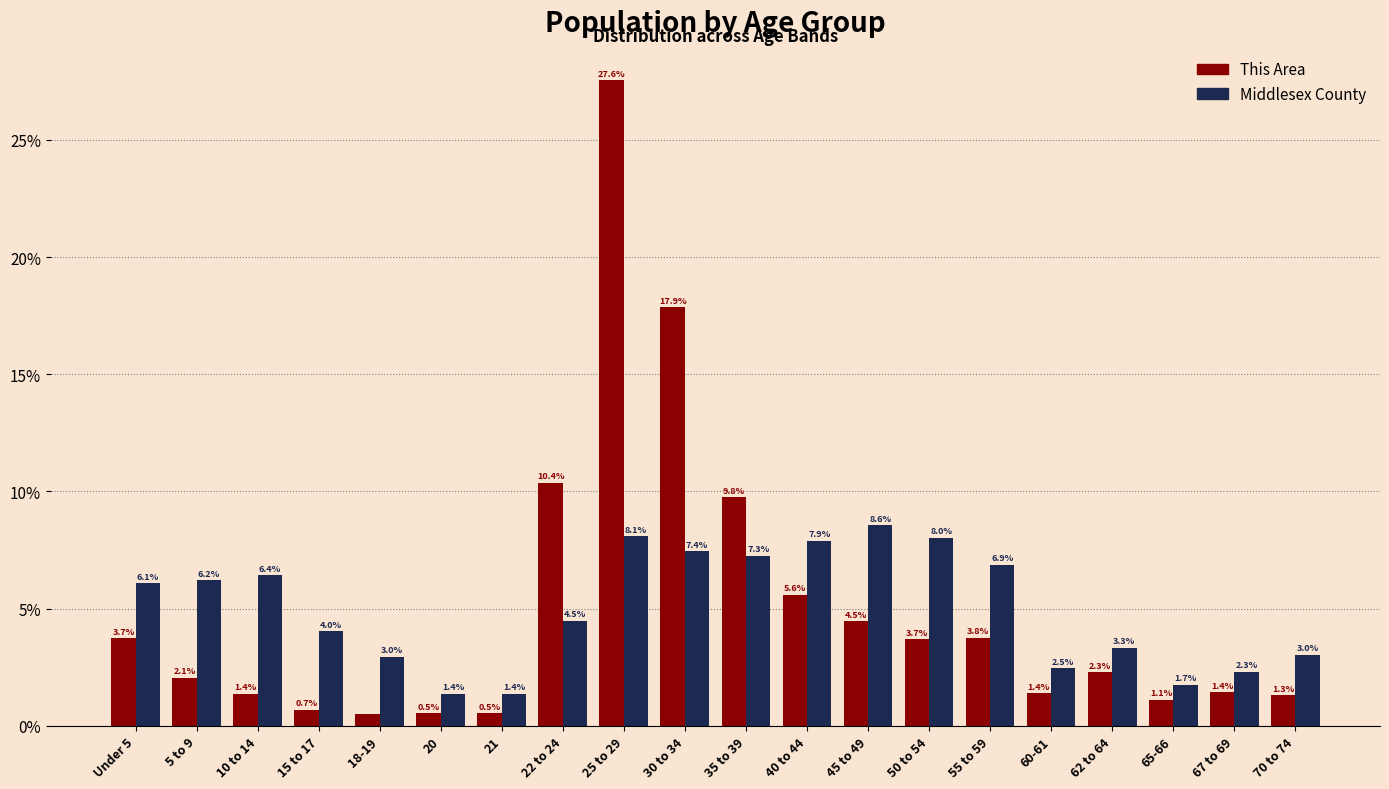

Reading right to left, transcribe all the data shown in this chart.

This Area: 1.3	1.4	1.1	2.3	1.4	3.8	3.7	4.5	5.6	9.8	17.9	27.6	10.4	0.5	0.5	0.5	0.7	1.4	2.1	3.7
Middlesex County: 3.0	2.3	1.7	3.3	2.5	6.9	8.0	8.6	7.9	7.3	7.4	8.1	4.5	1.4	1.4	3.0	4.0	6.4	6.2	6.1